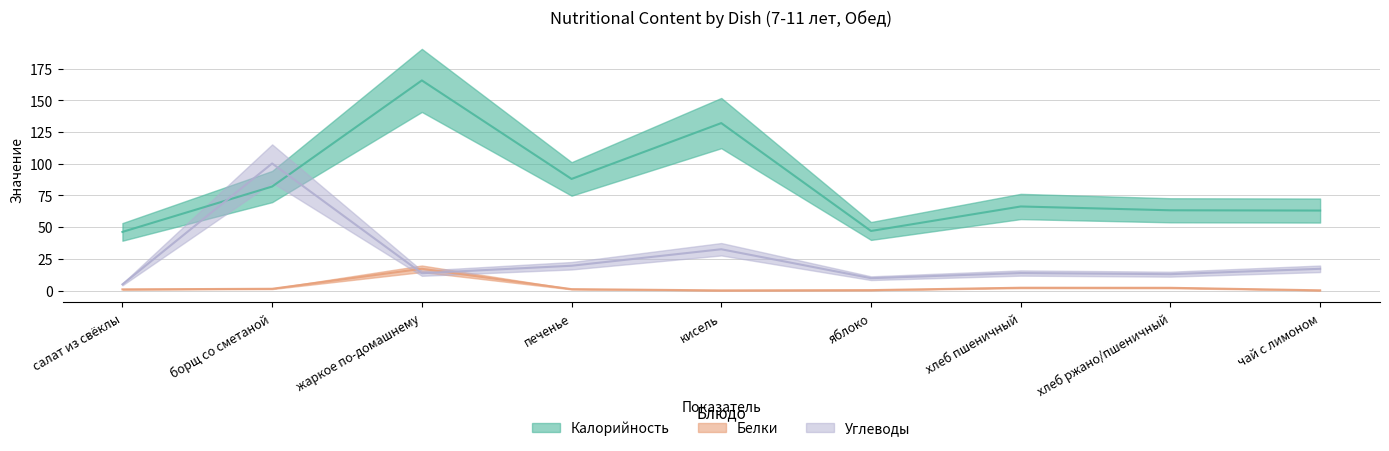

Rank the categories by Белки value from lowest to highest.

кисель, чай с лимоном, яблоко, салат из свёклы, печенье, борщ со сметаной, хлеб ржано/пшеничный, хлеб пшеничный, жаркое по-домашнему